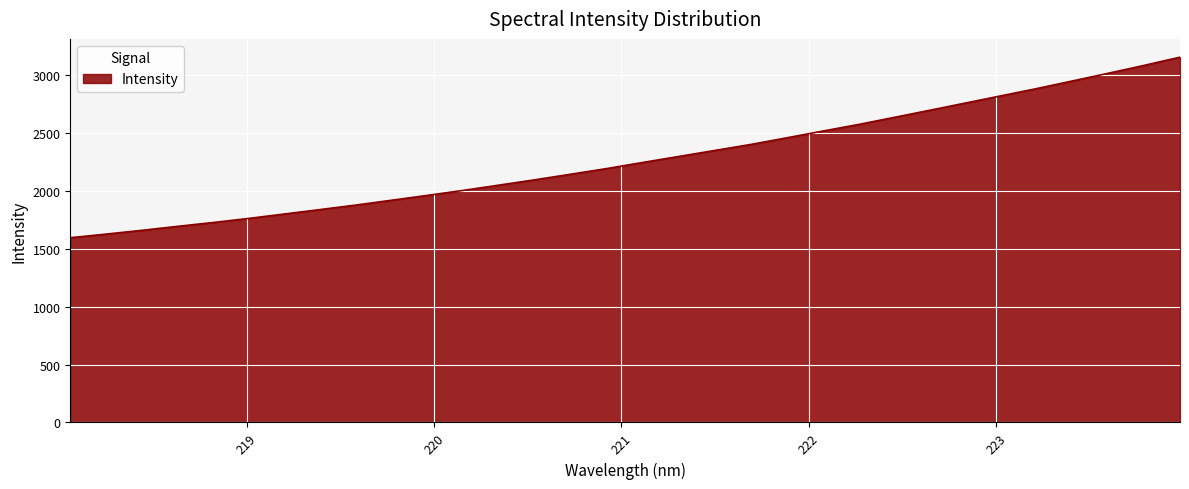

What is the smallest value displayed?

1593.7